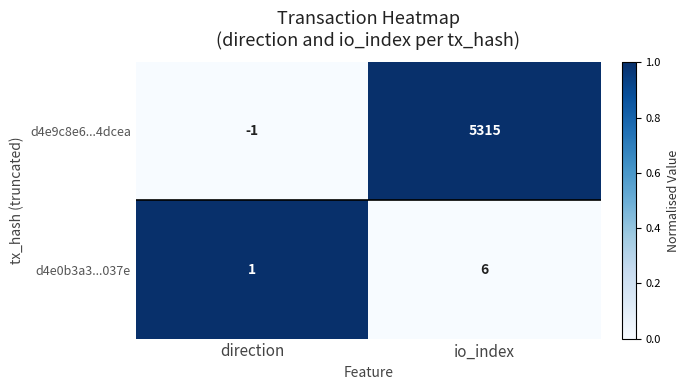

Reading left to right, what are all the values shown in this chart?

d4e9c8e6...4dcea: direction=-1	io_index=5315
d4e0b3a3...037e: direction=1	io_index=6